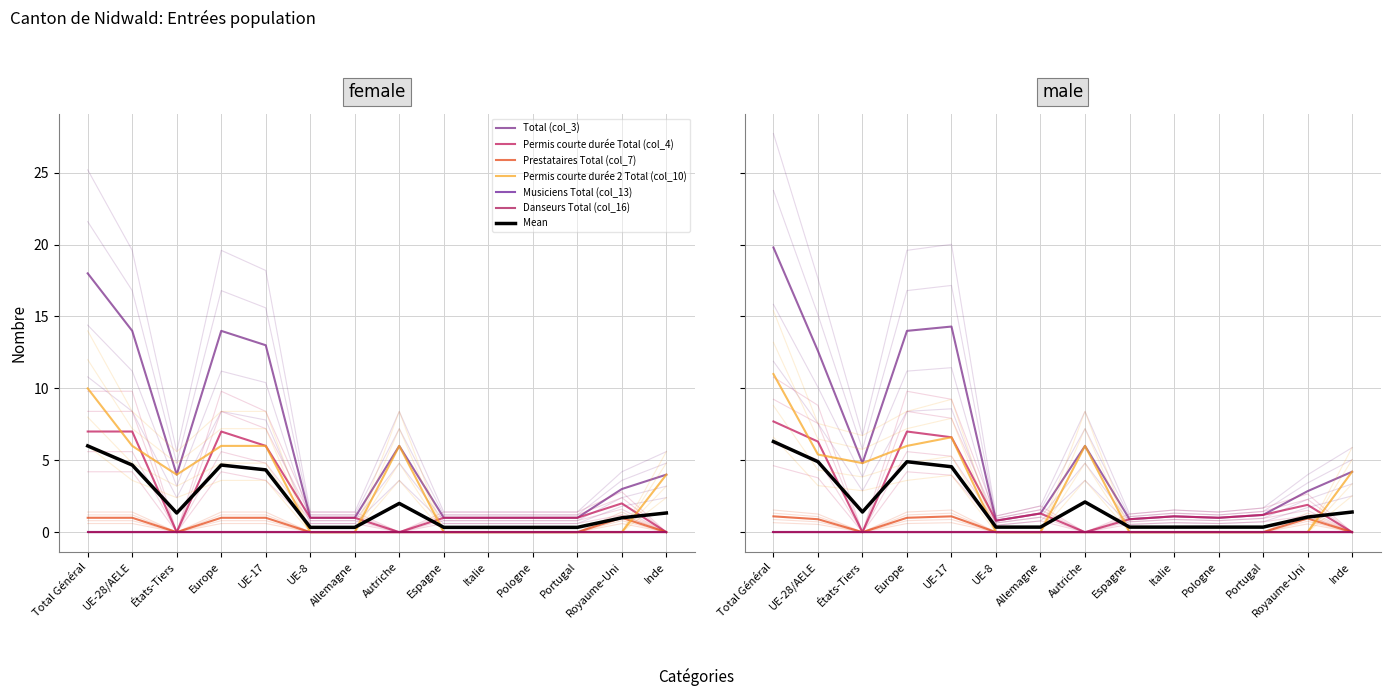

How many intersections are there between Permis courte durée Total (col_4) and Permis courte durée 2 Total (col_10)?

4